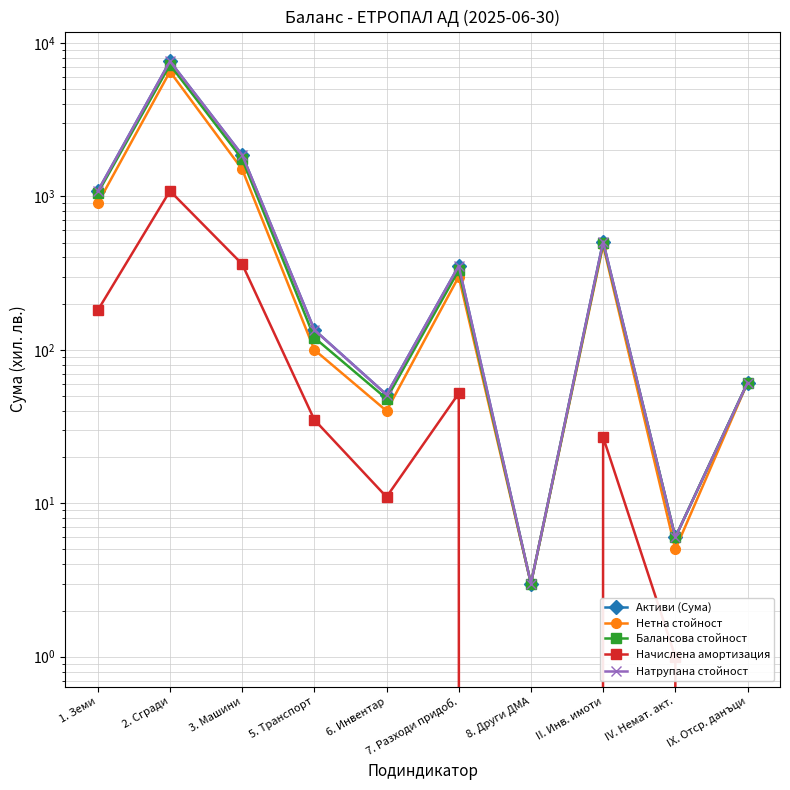

What is the label of the 8th point from the left?

II. Инв. имоти